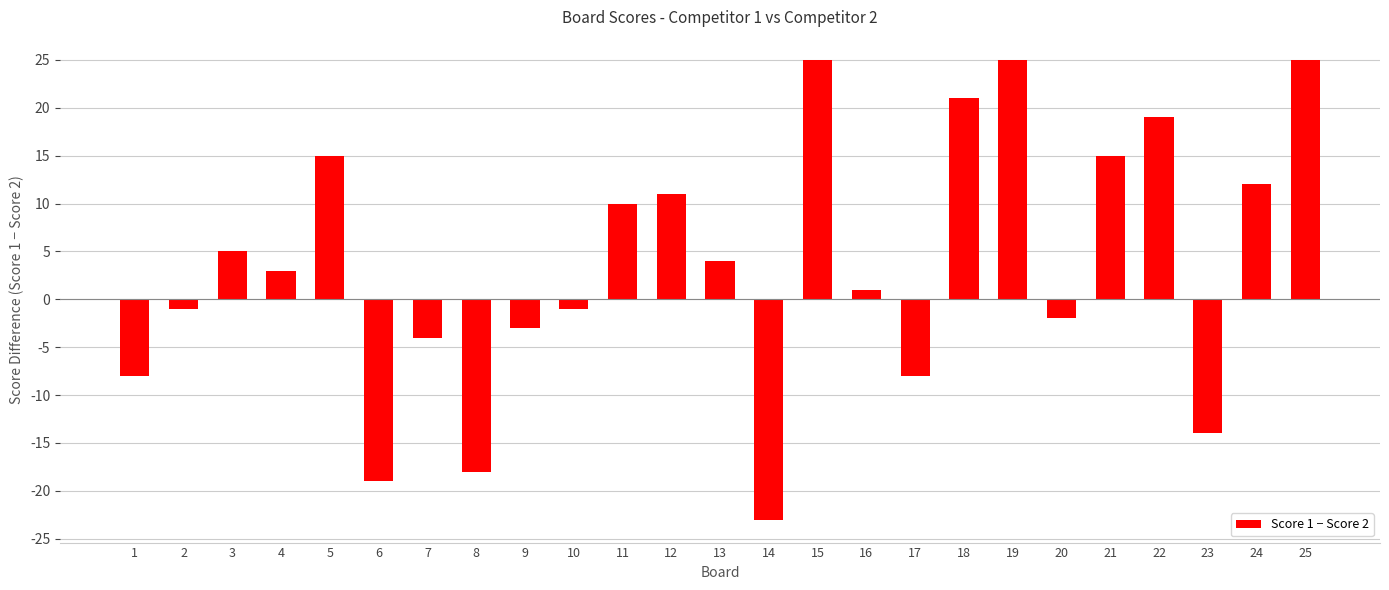

The chart shows a value of -1 at 2. True or false?

True